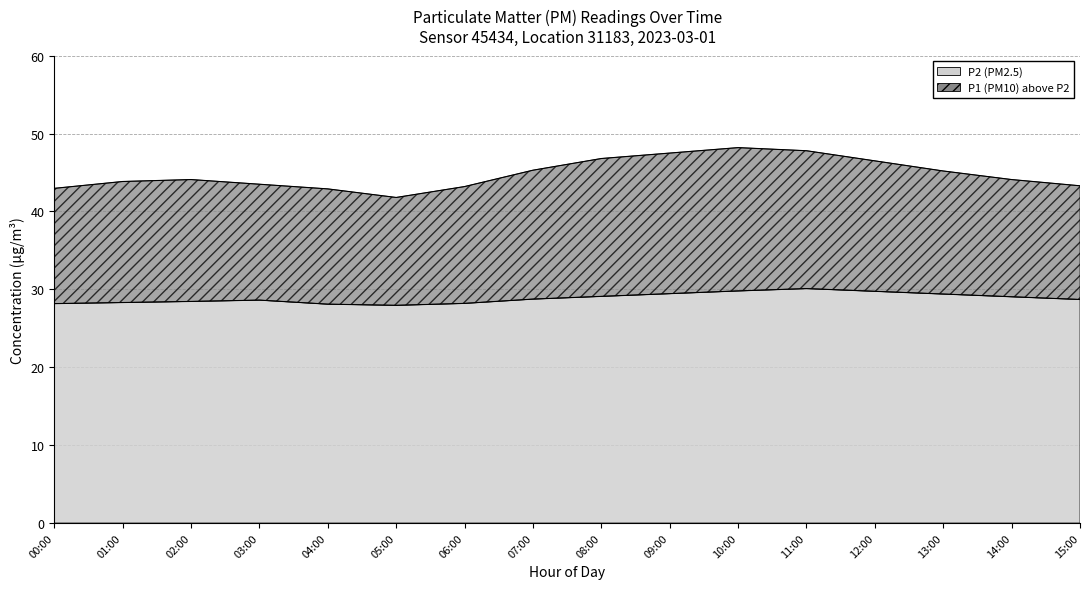

What is the label of the 5th point from the left?

04:00